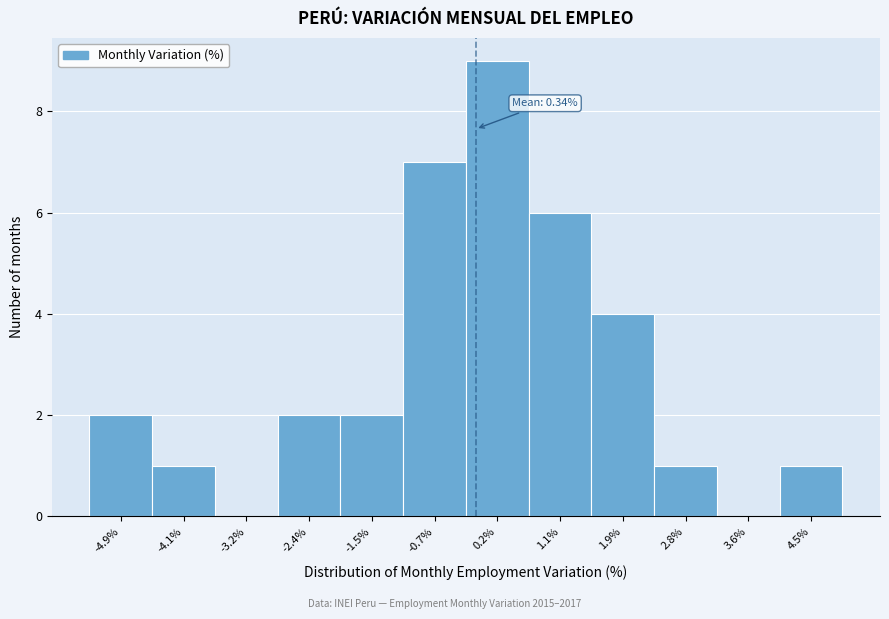

Reading left to right, transcribe all the data shown in this chart.

-4.9%=2	-4.1%=1	-3.2%=0	-2.4%=2	-1.5%=2	-0.7%=7	0.2%=9	1.1%=6	1.9%=4	2.8%=1	3.6%=0	4.5%=1